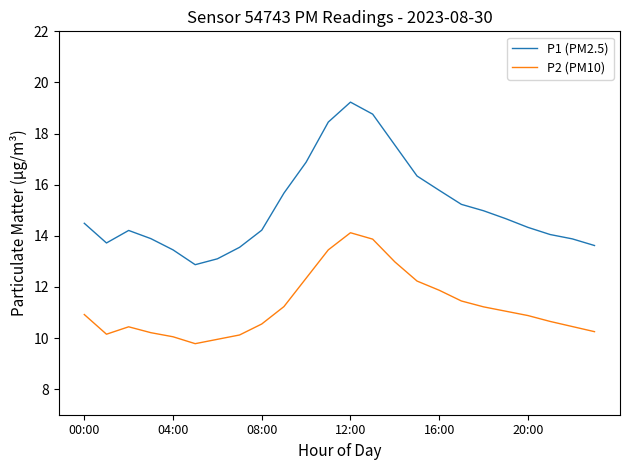

Count the number of categories in the chart.

24